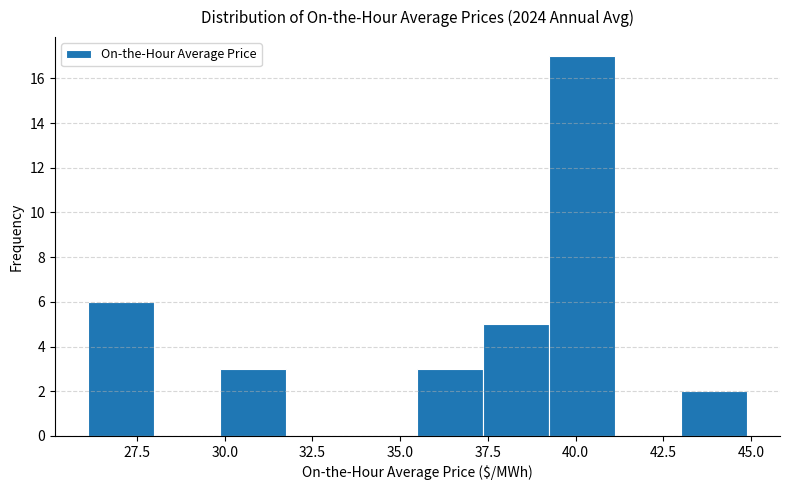

Around what value on the x-axis is the tallest bar? Give the approximate position of its centre, as read against the axis.

40.0